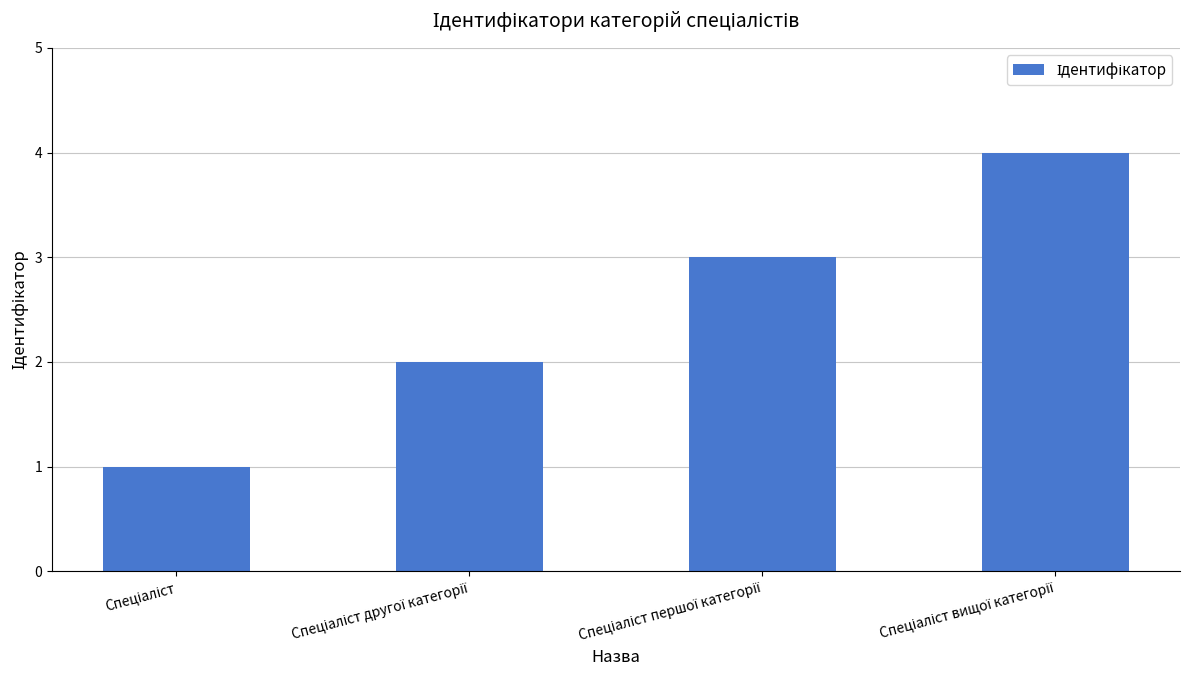

What is the minimum value shown in the chart?

1